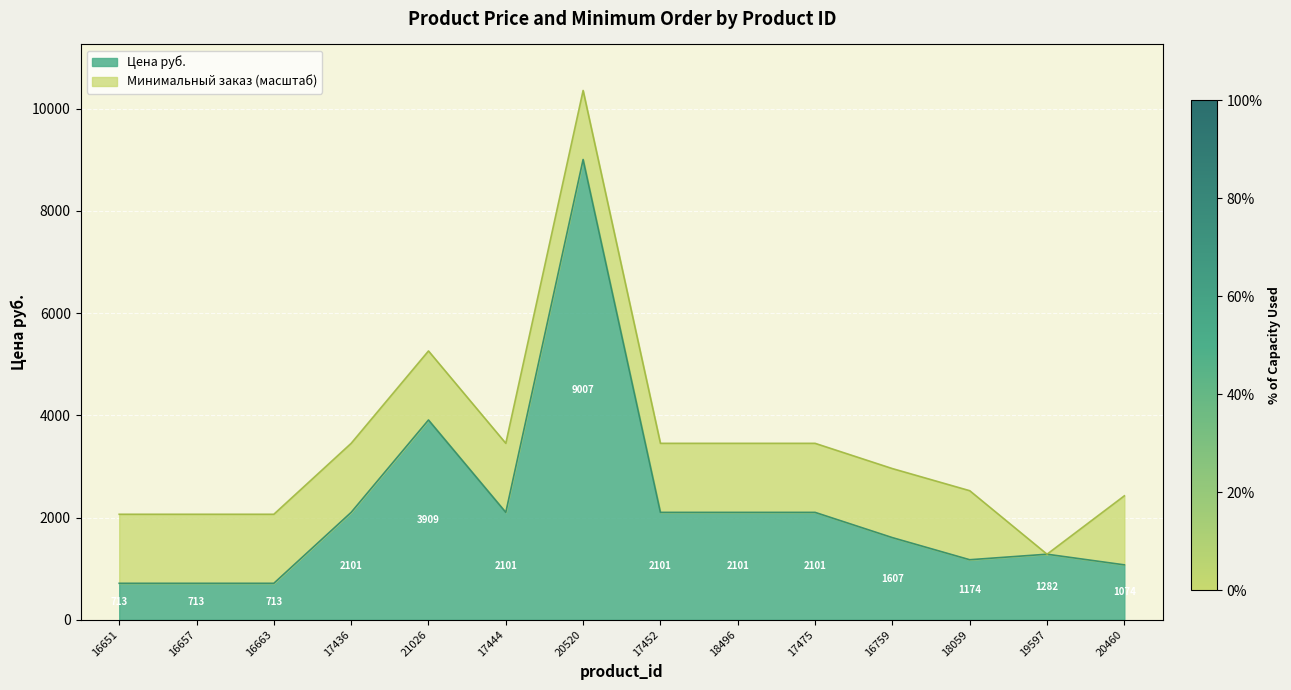

What is the difference between the maximum and minimum values in the Цена руб. series?

8294.0